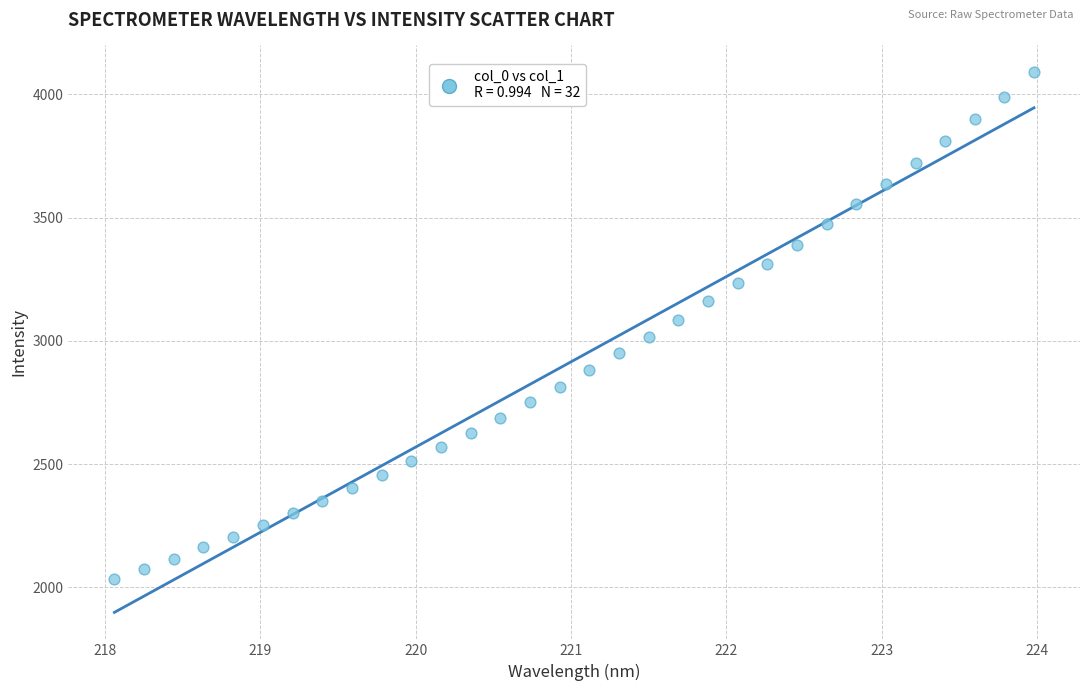

What is the range of Y values (max minus min)?

2053.9